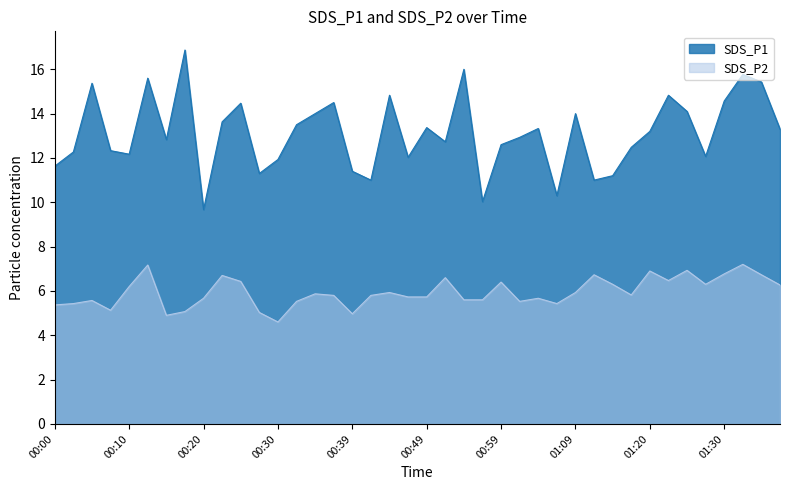

What is the label of the 12th point from the left?

00:27